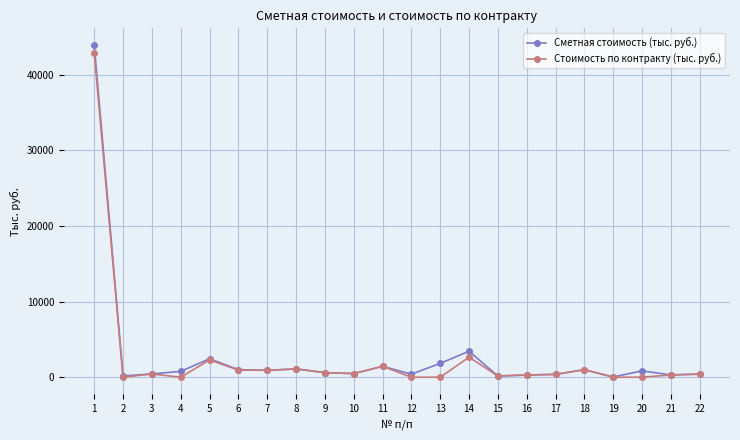

Which series has the largest range (max minus min)?

Сметная стоимость (тыс. руб.)